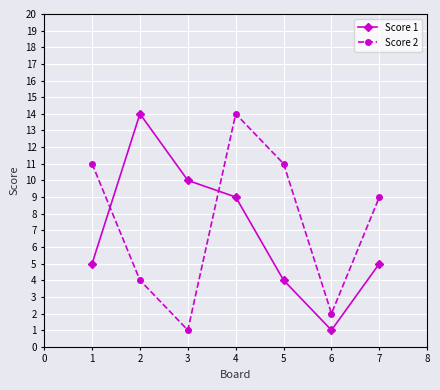

At which category is the sum across all series the highest?

4